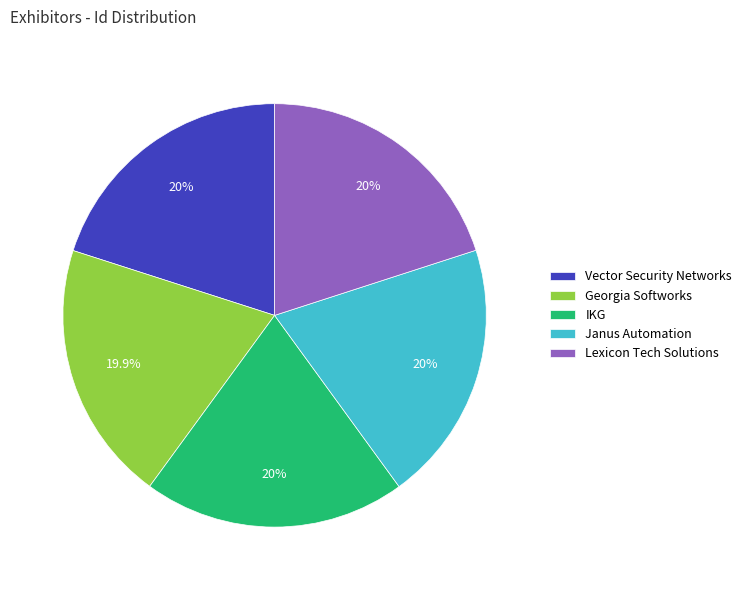

Is Lexicon Tech Solutions the majority of the pie?

No